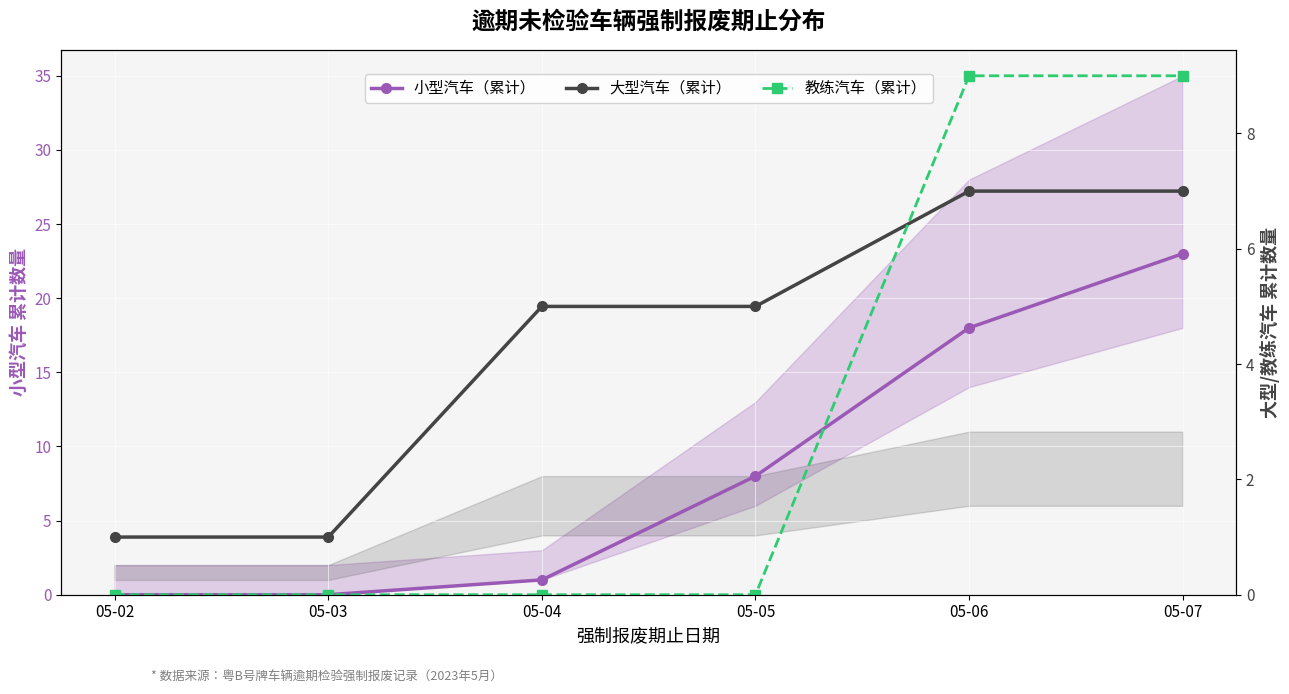

Reading right to left, what are all the values shown in this chart?

小型汽车（累计）: 23	18	8	1	0	0
大型汽车（累计）: 7	7	5	5	1	1
教练汽车（累计）: 9	9	0	0	0	0